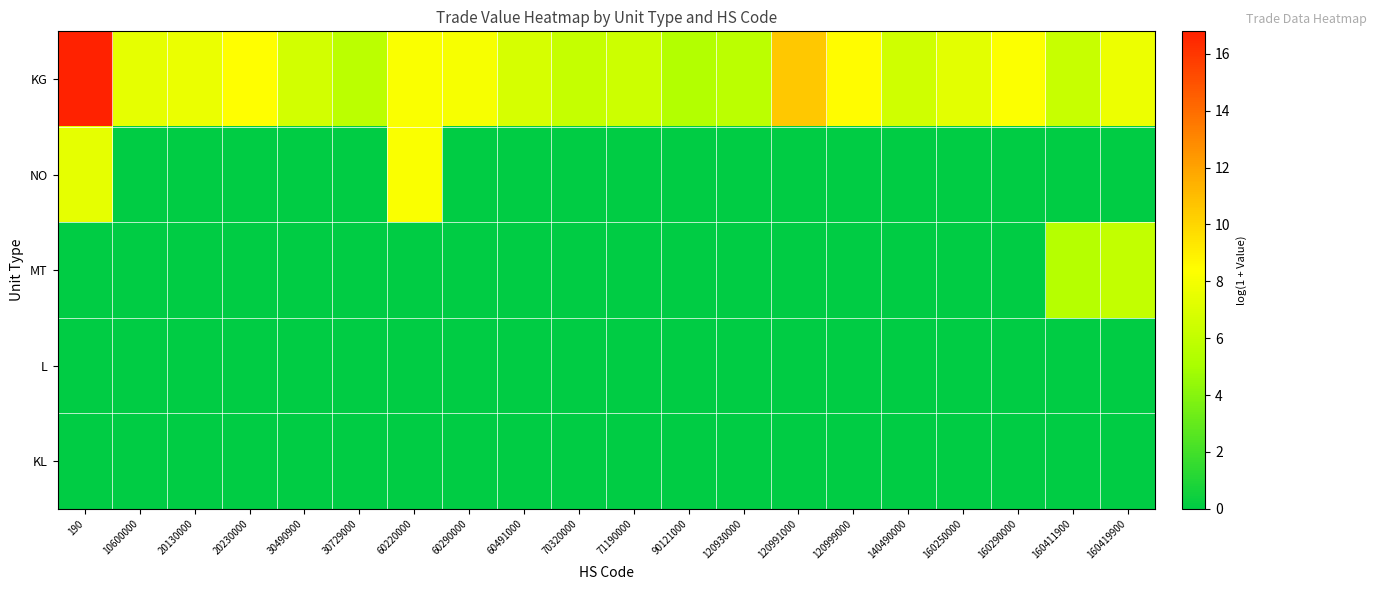

What is the maximum value shown in the chart?

16.8